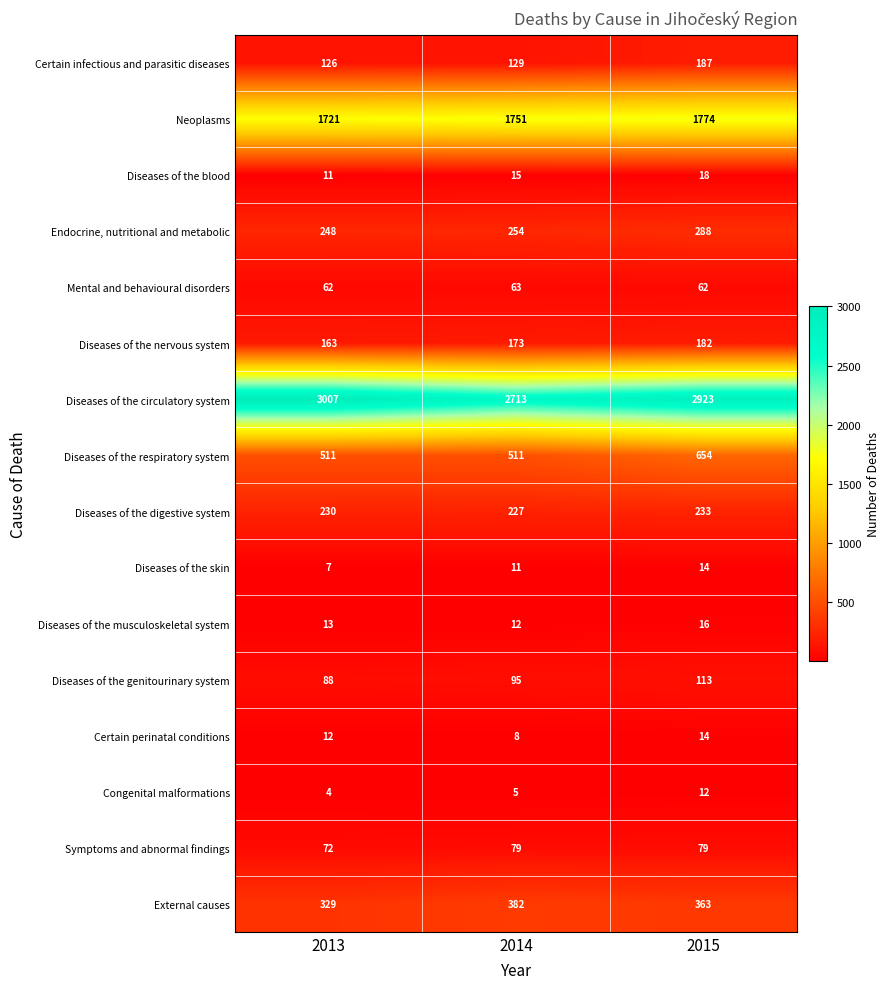

List the labels in order of Diseases of the musculoskeletal system value, largest first.

2015, 2013, 2014